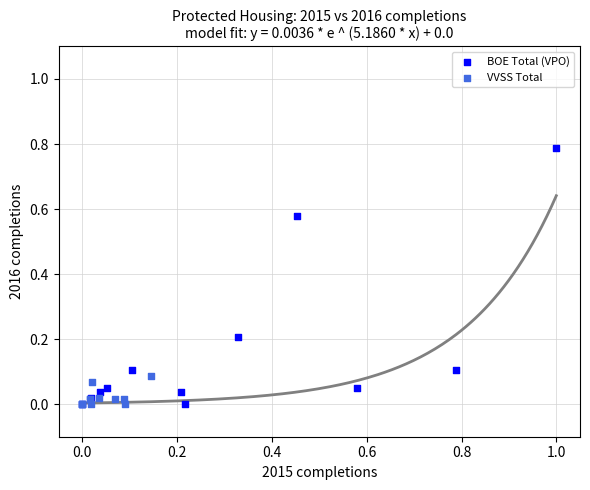

Which series has the widest spread of Y values?

BOE Total (VPO)